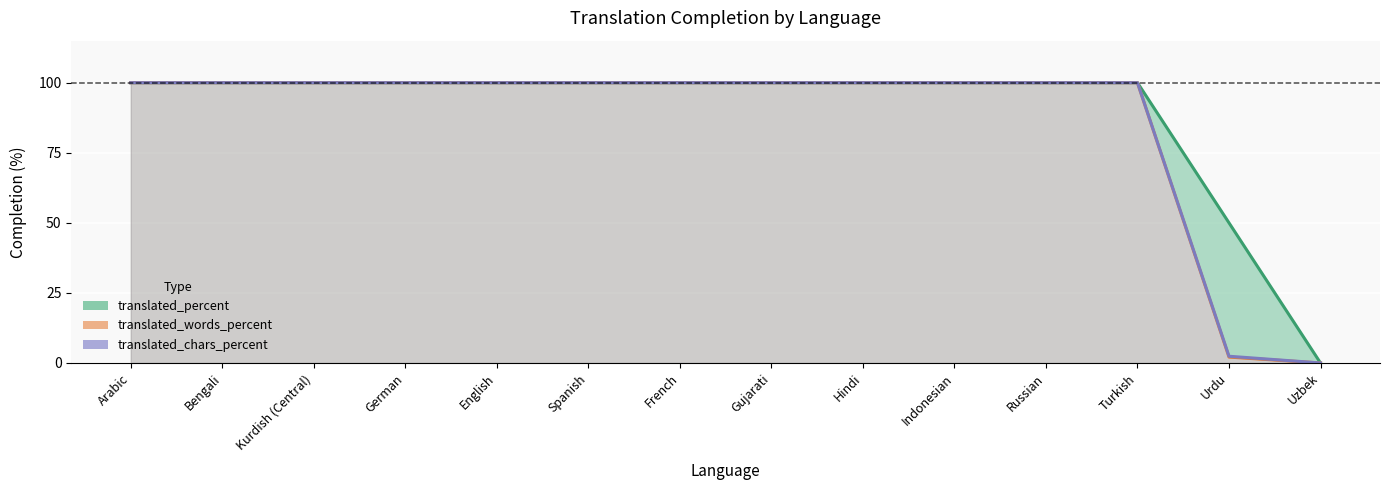

Rank the series by their maximum value, from lowest to highest.

translated_percent, translated_words_percent, translated_chars_percent